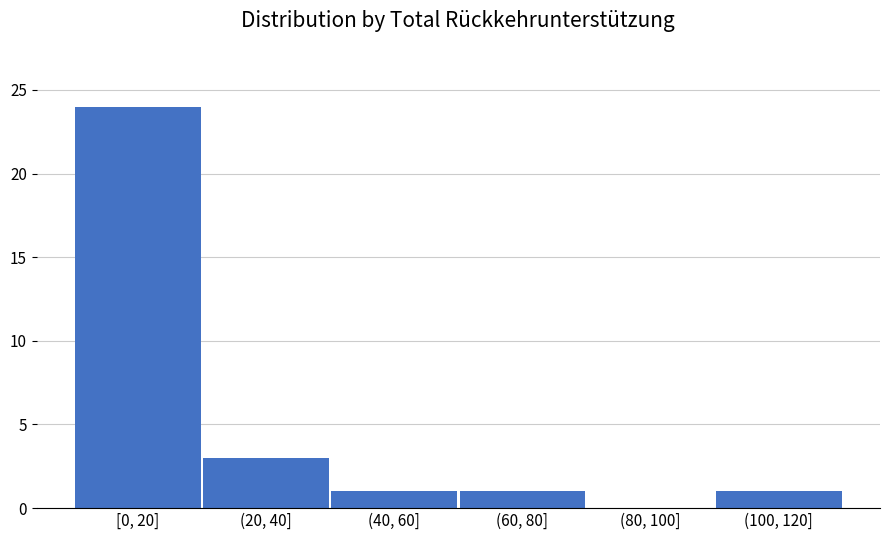

Reading left to right, what are all the values shown in this chart?

[0, 20]=24	(20, 40]=3	(40, 60]=1	(60, 80]=1	(80, 100]=0	(100, 120]=1